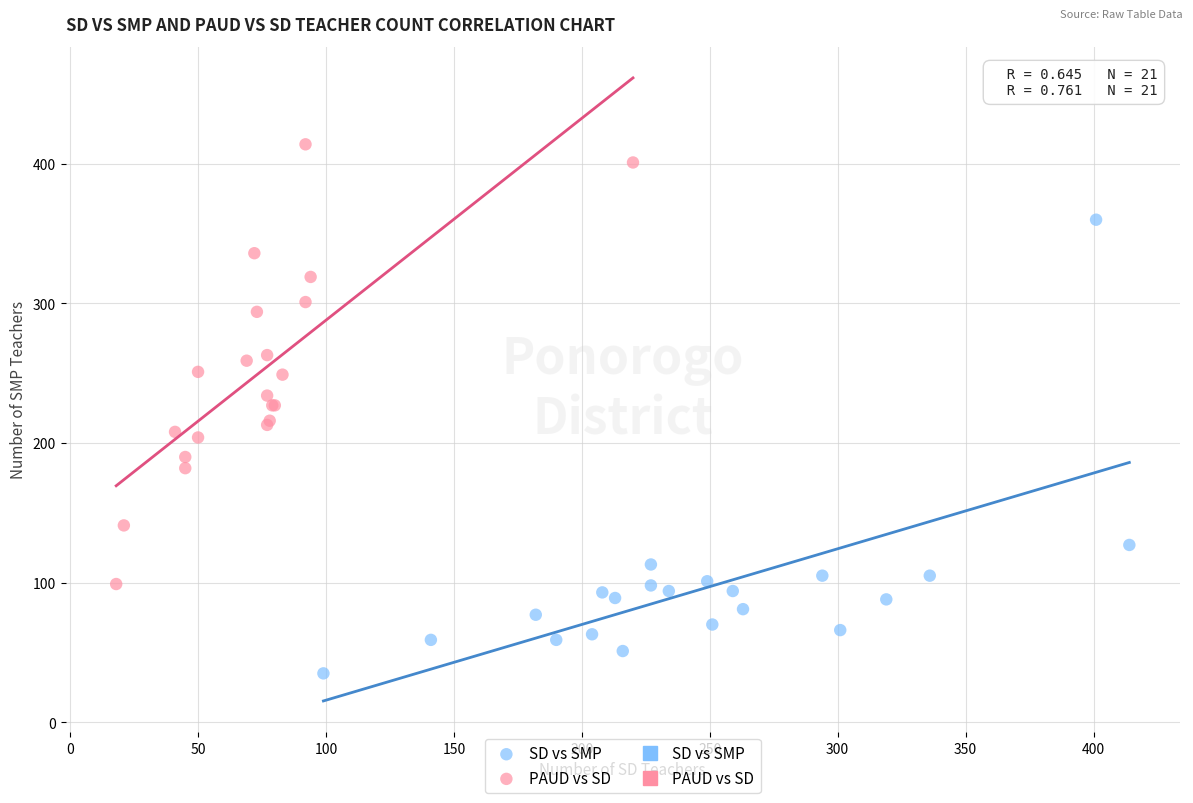

Which series contains the lowest Y value?

SD vs SMP